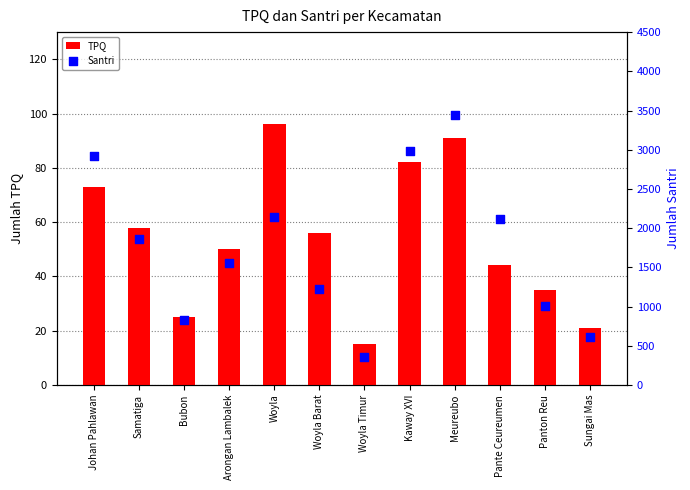

What are all the series names shown in the legend?

TPQ, Santri